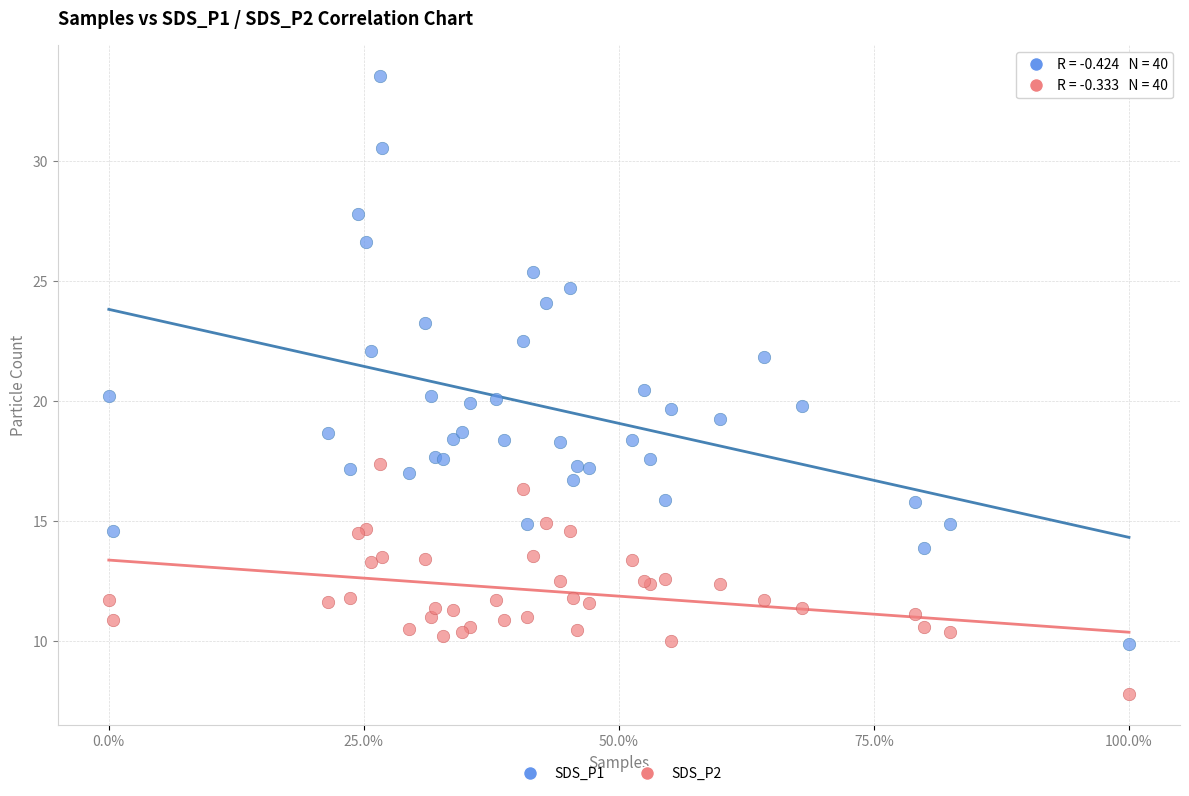

Which series has the widest spread of Y values?

SDS_P1